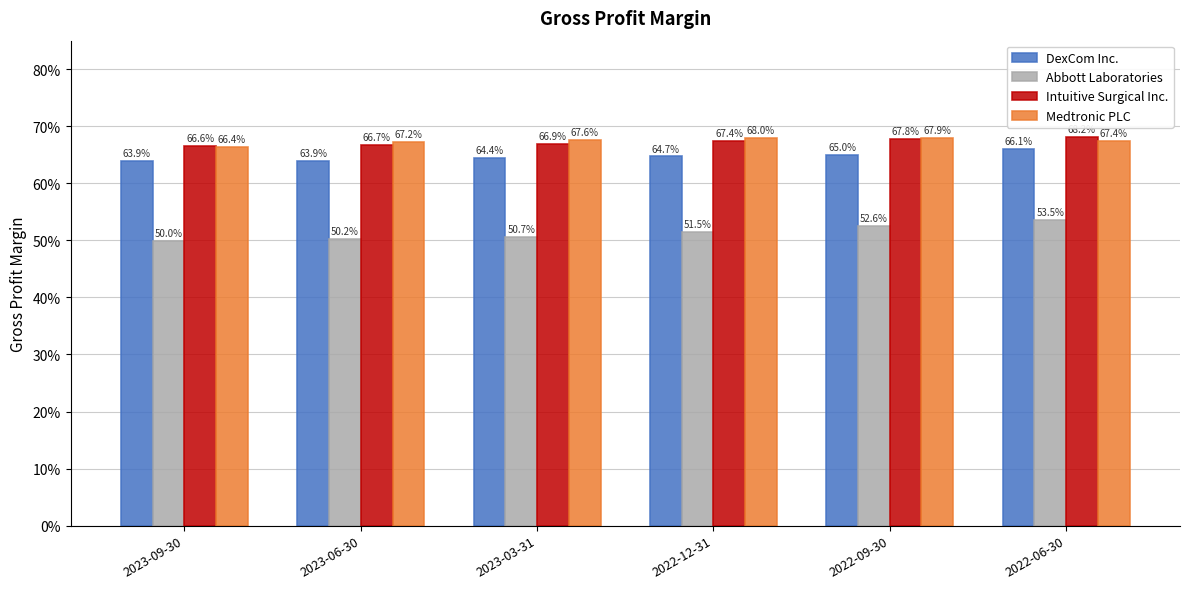

What is the label of the 1st bar from the left?

2023-09-30